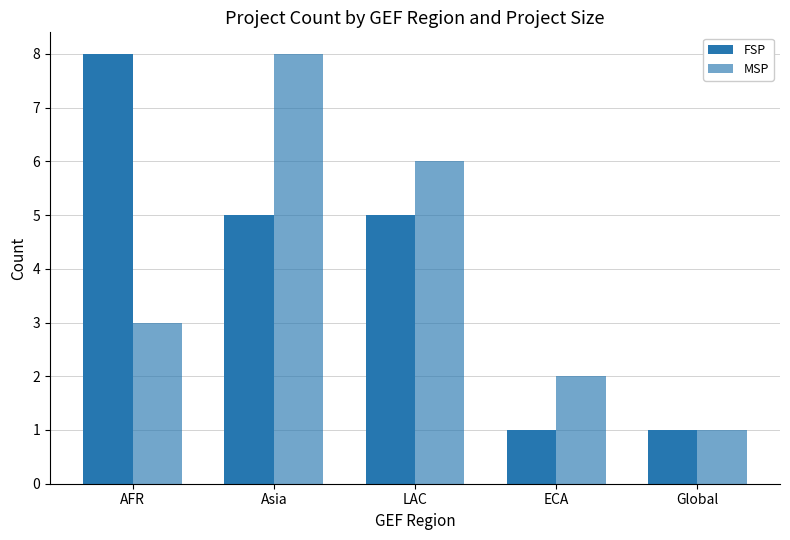

How many series are shown in this chart?

2